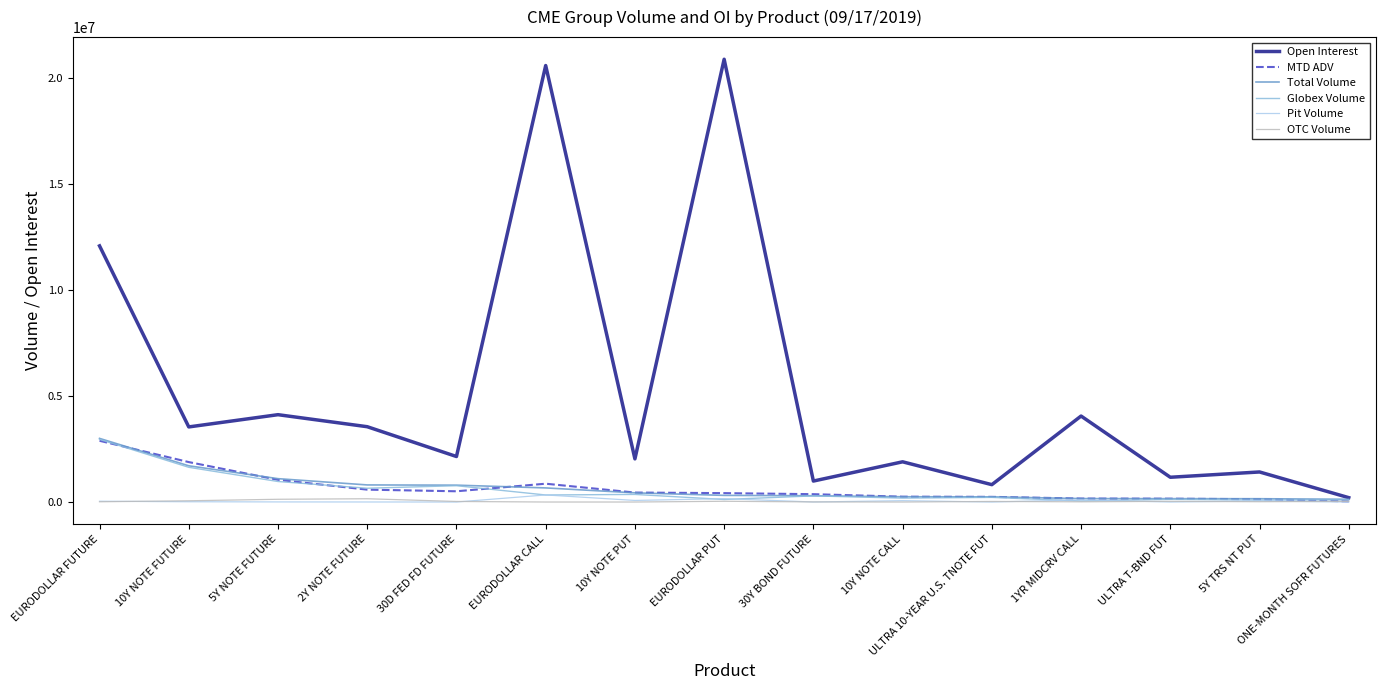

Is the value of Total Volume at ULTRA T-BND FUT greater than the value of Globex Volume at EURODOLLAR FUTURE?

No